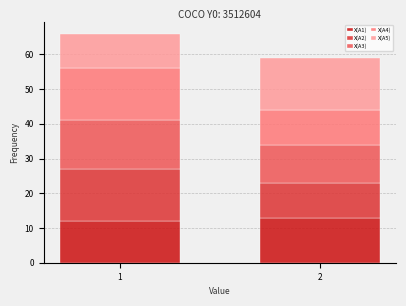

Reading left to right, what are the values for X(A1)?

1=12	2=13